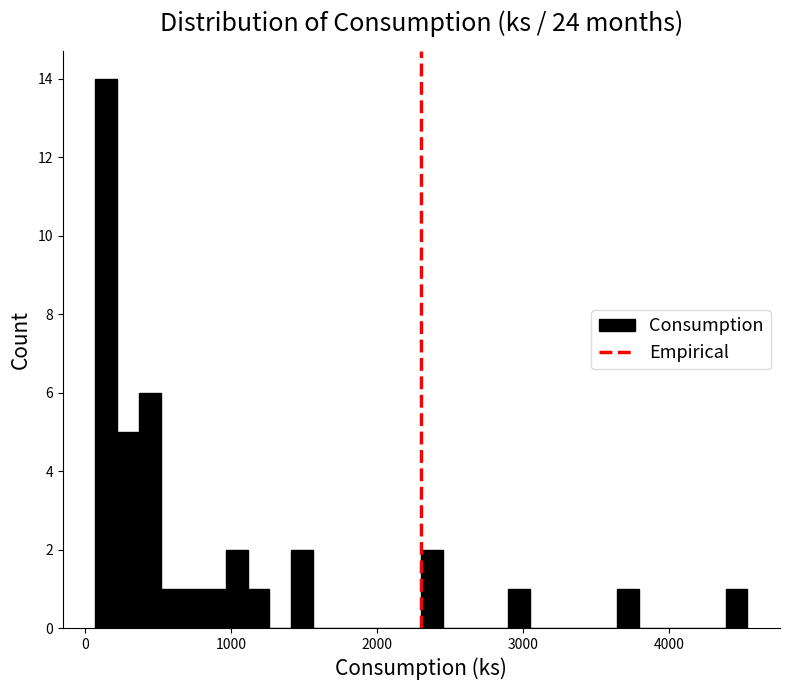

Read against the x-axis, roughly where is the centre of the tallest bar?

100